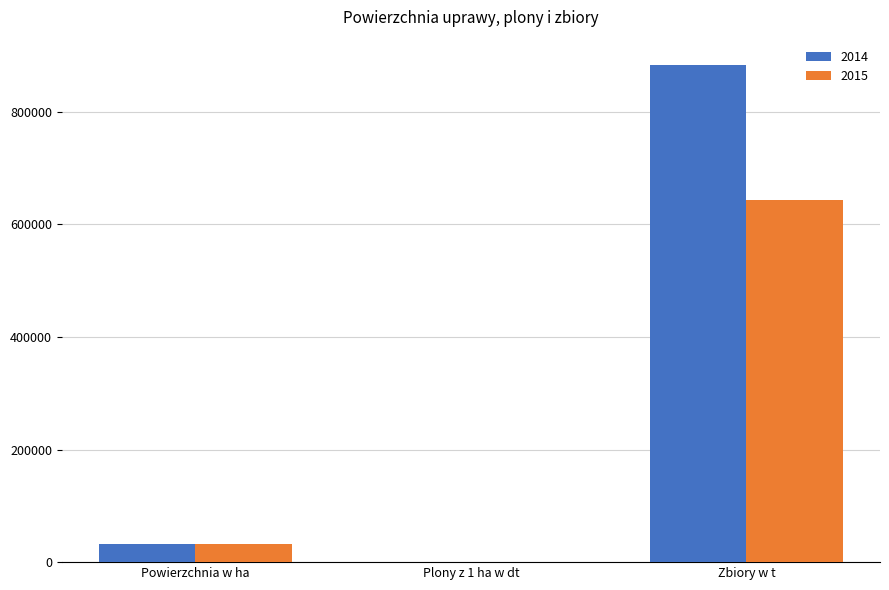

Reading left to right, transcribe all the data shown in this chart.

2014: Powierzchnia w ha=31959	Plony z 1 ha w dt=277	Zbiory w t=884143
2015: Powierzchnia w ha=31809	Plony z 1 ha w dt=202	Zbiory w t=642856